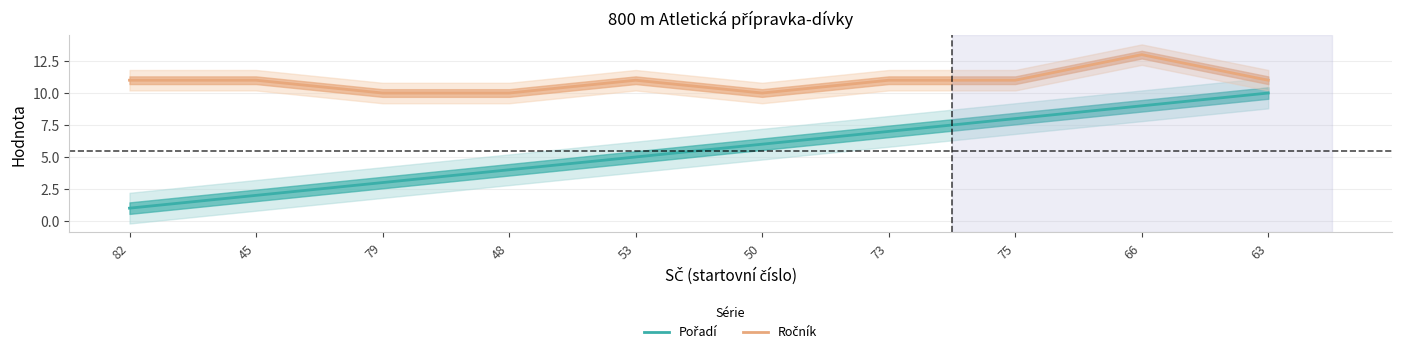

How many lines are shown in the chart?

2